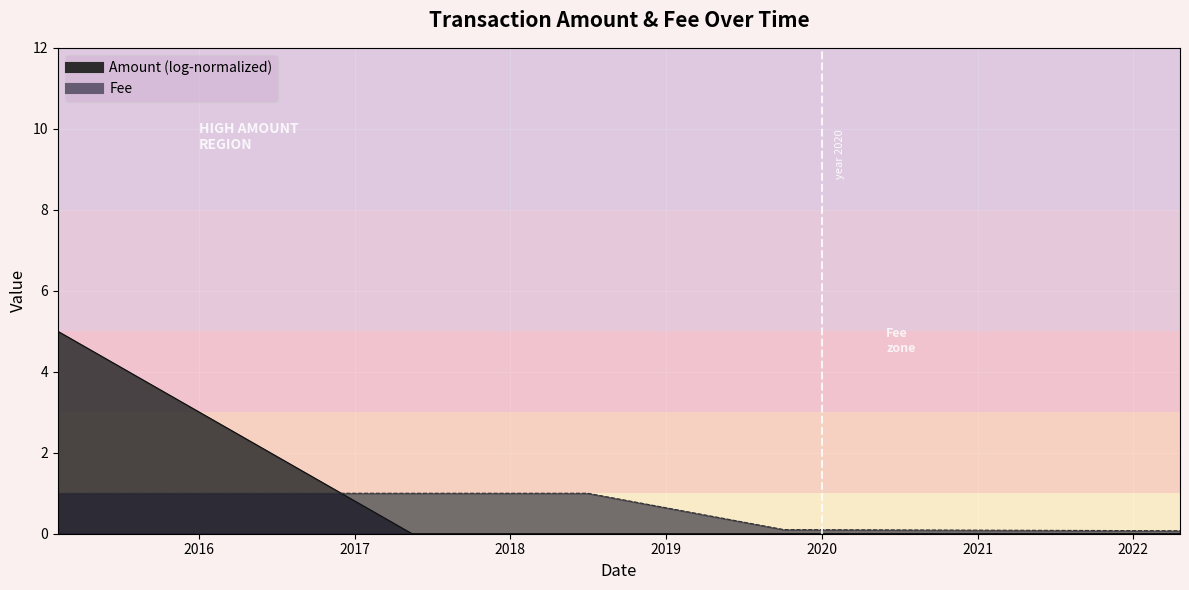

Reading left to right, extract all data points from this chart.

Amount: 2015-02-04=5.0	2017-05-15=0.0	2018-04-24=0.0	2018-07-01=0.0	2019-10-04=0.0	2022-04-21=0.0
Fee: 2015-02-04=1.0	2017-05-15=1.0	2018-04-24=1.0	2018-07-01=1.0	2019-10-04=0.1	2022-04-21=0.1